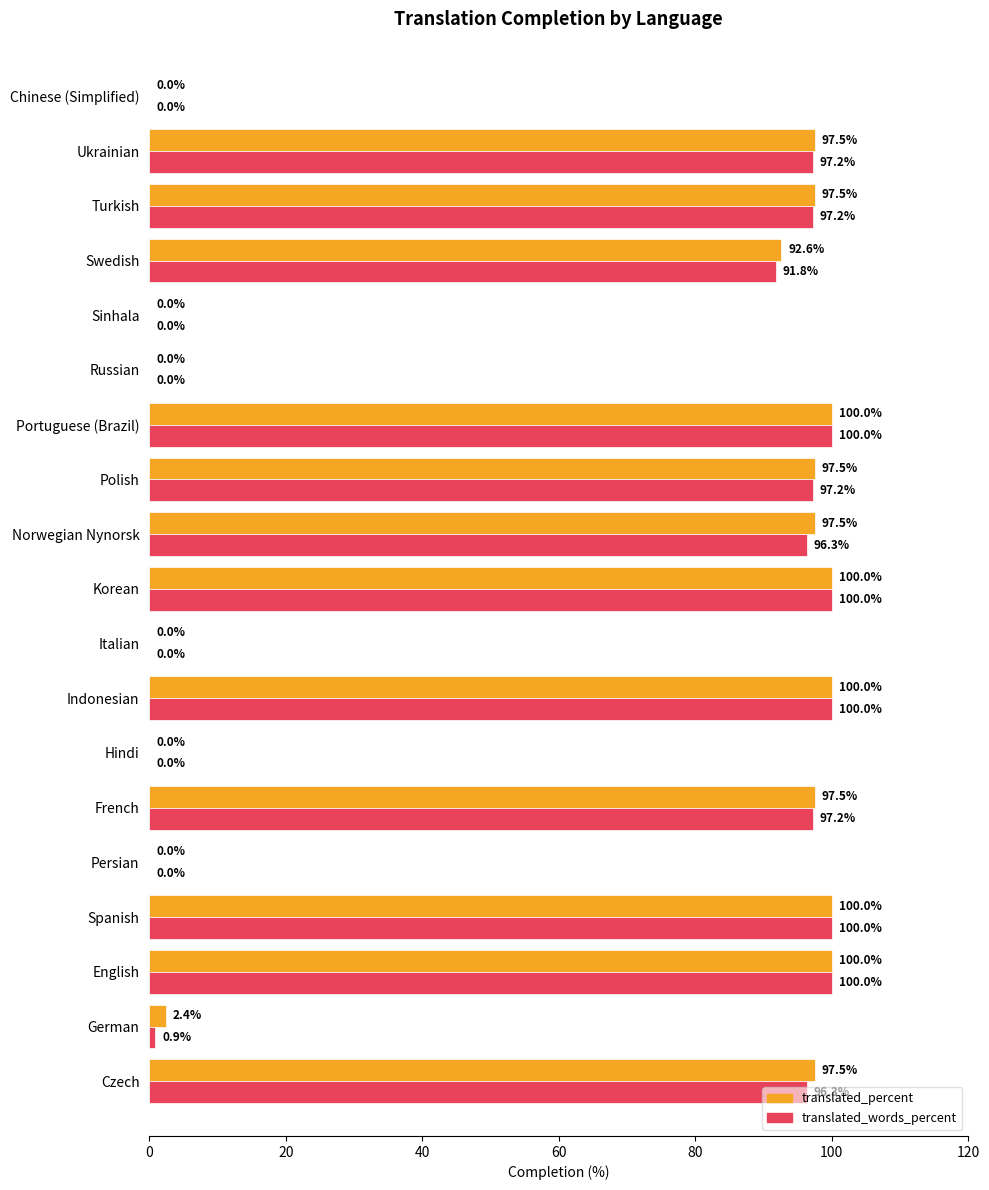

Which series changed the most between German and Persian?

translated_percent